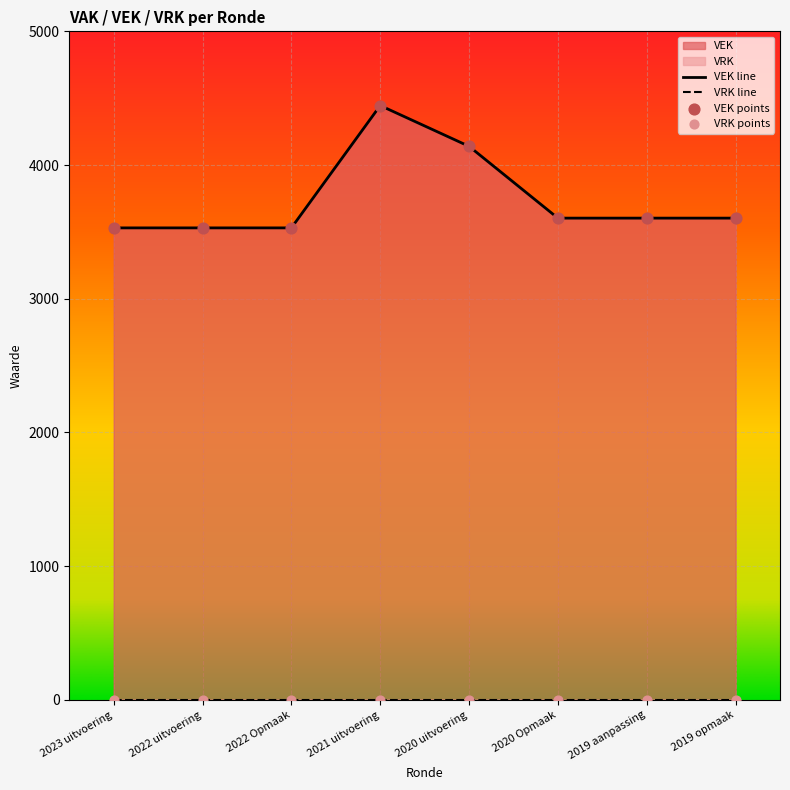

What is the change in value from 2023 uitvoering to 2019 opmaak?

+73